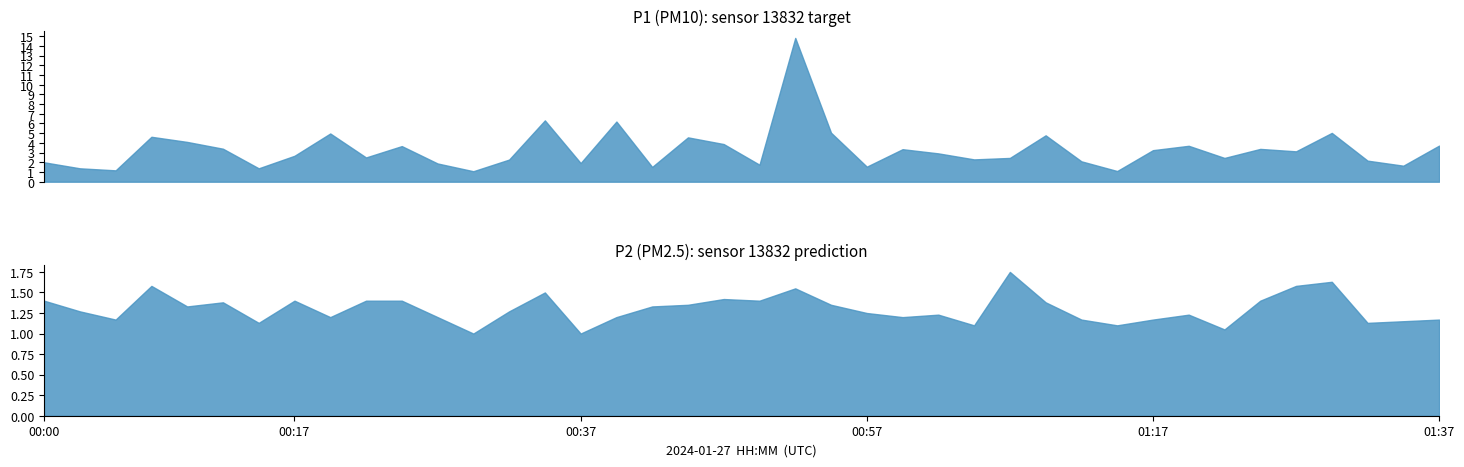

How many series are shown in this chart?

2